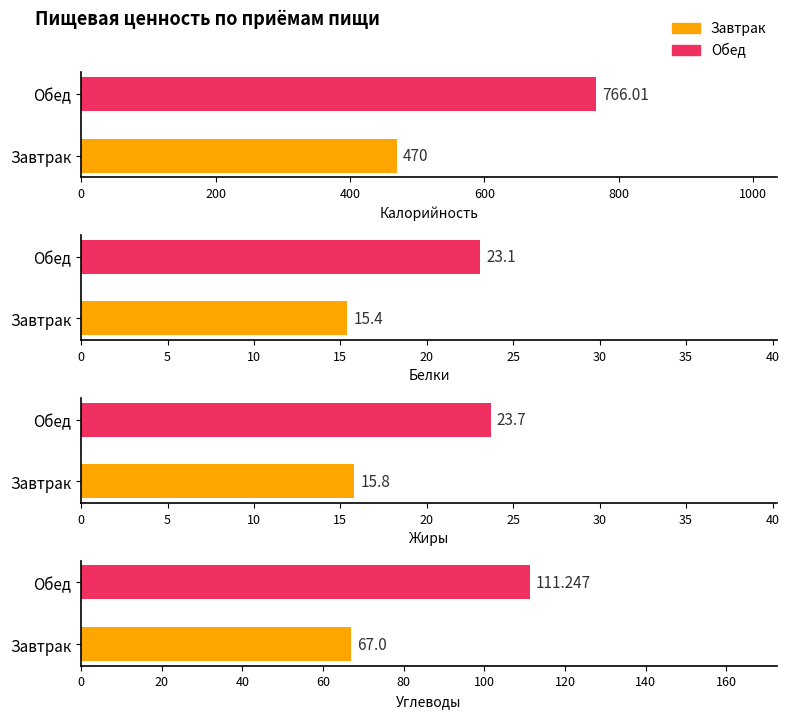

At which label does Углеводы first exceed 111?

Обед